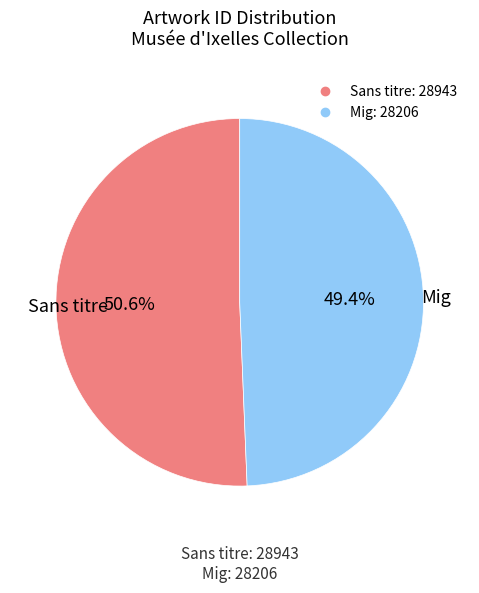

What percentage is the Mig slice, to the nearest percent?

49%